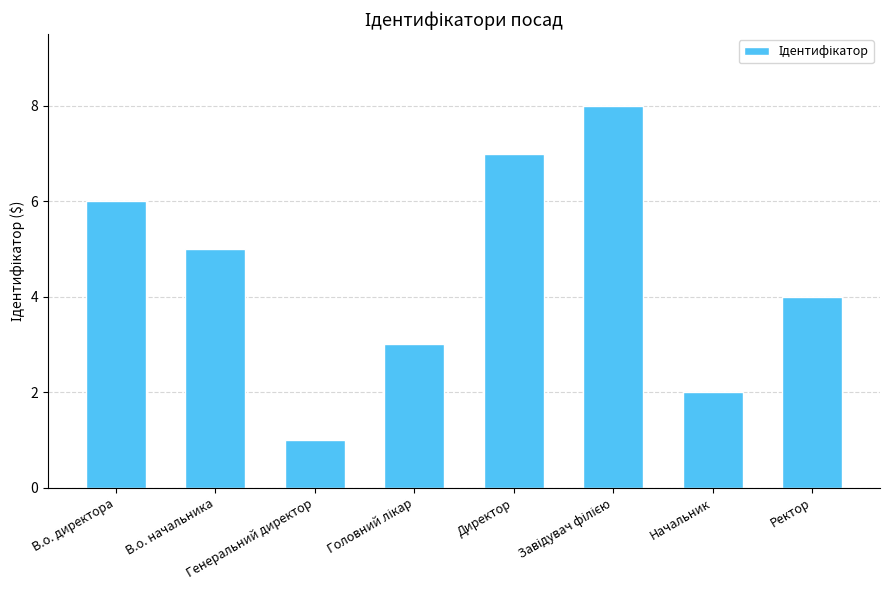

Reading left to right, extract all data points from this chart.

6	5	1	3	7	8	2	4